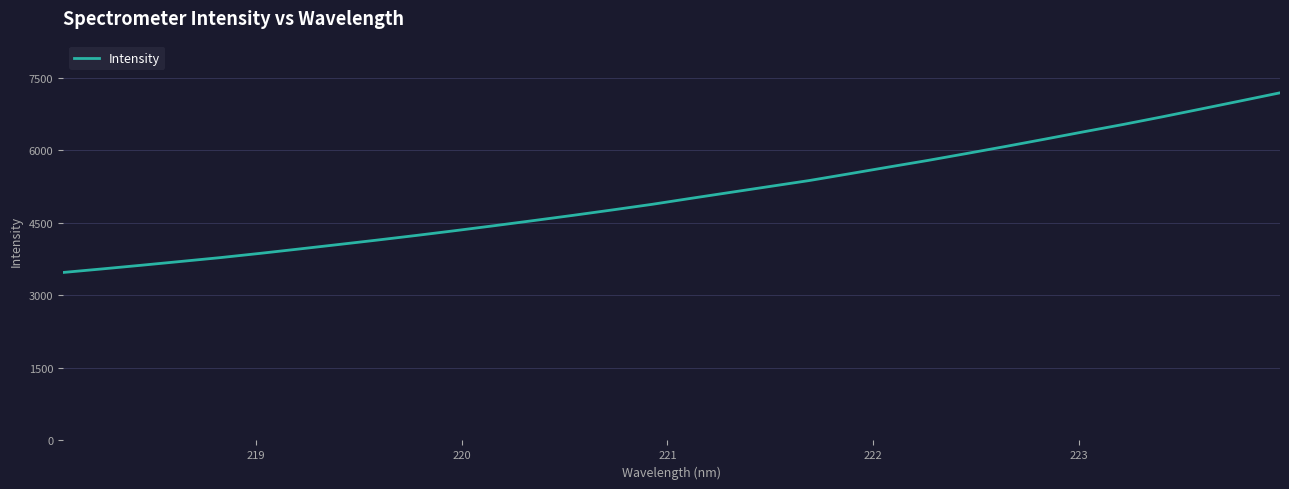

What is the difference between the maximum and minimum values?

3713.4